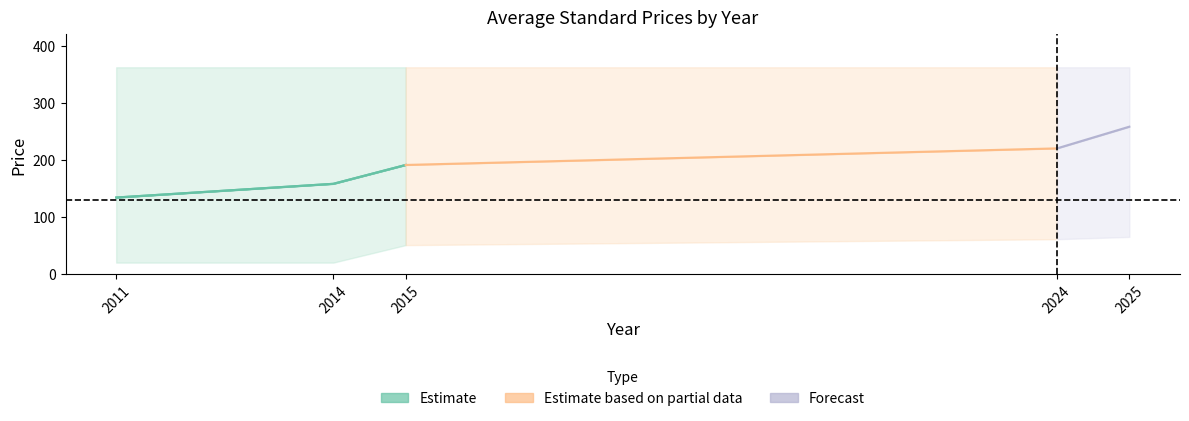

Reading left to right, list all the values displayed in this chart.

avg_pdf: 134.0	158.0	191.0	220.0	258.0
avg_print: 134.0	158.0	191.0	220.0	258.0
upper_pdf: 362.0	362.0	362.0	362.0	362.0
lower_pdf: 20.0	20.0	50.6	61.0	65.0
upper_print: 362.0	362.0	362.0	362.0	362.0
lower_print: 20.0	20.0	50.6	61.0	65.0